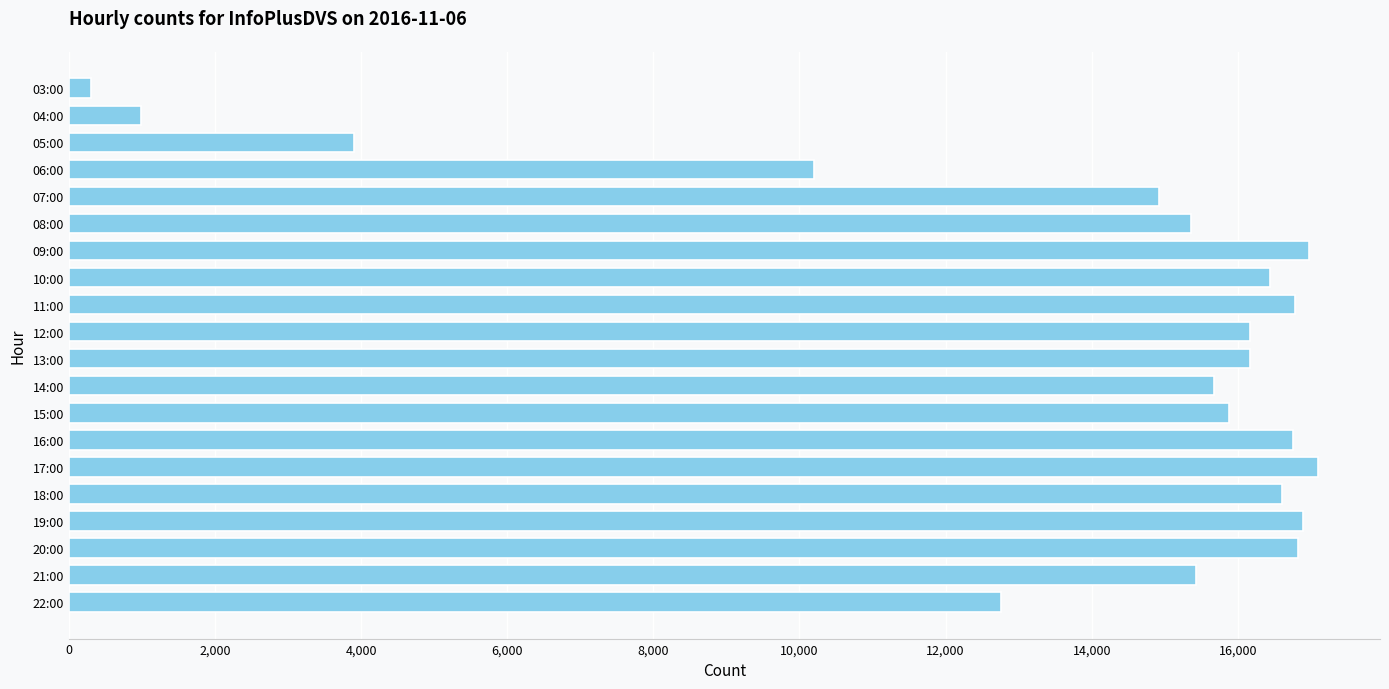

What is the average value?

13605